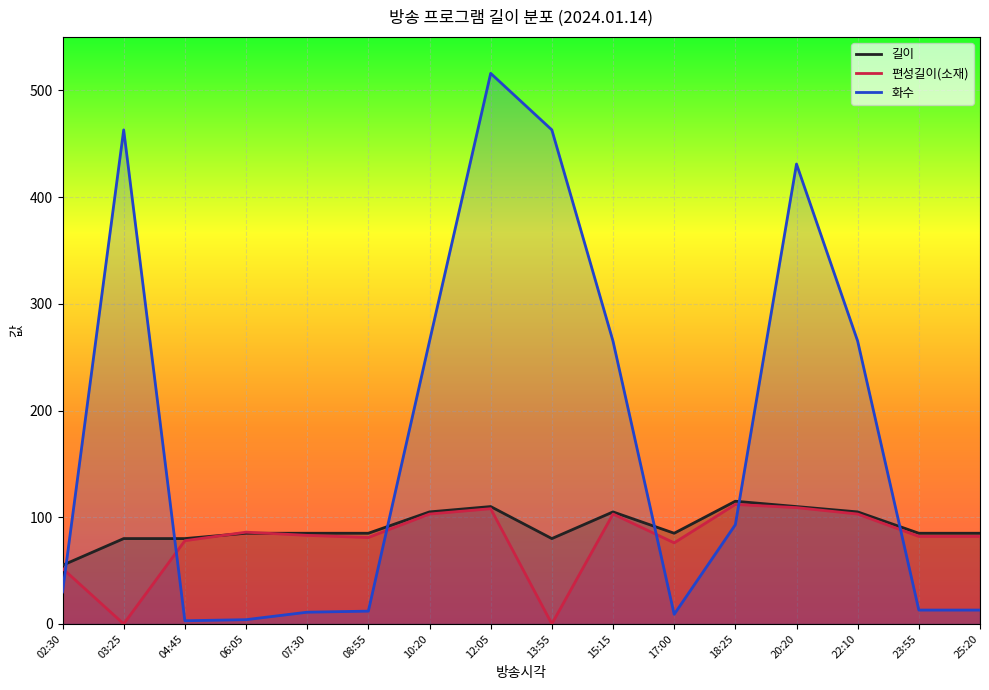

What is the label of the 10th point from the left?

15:15